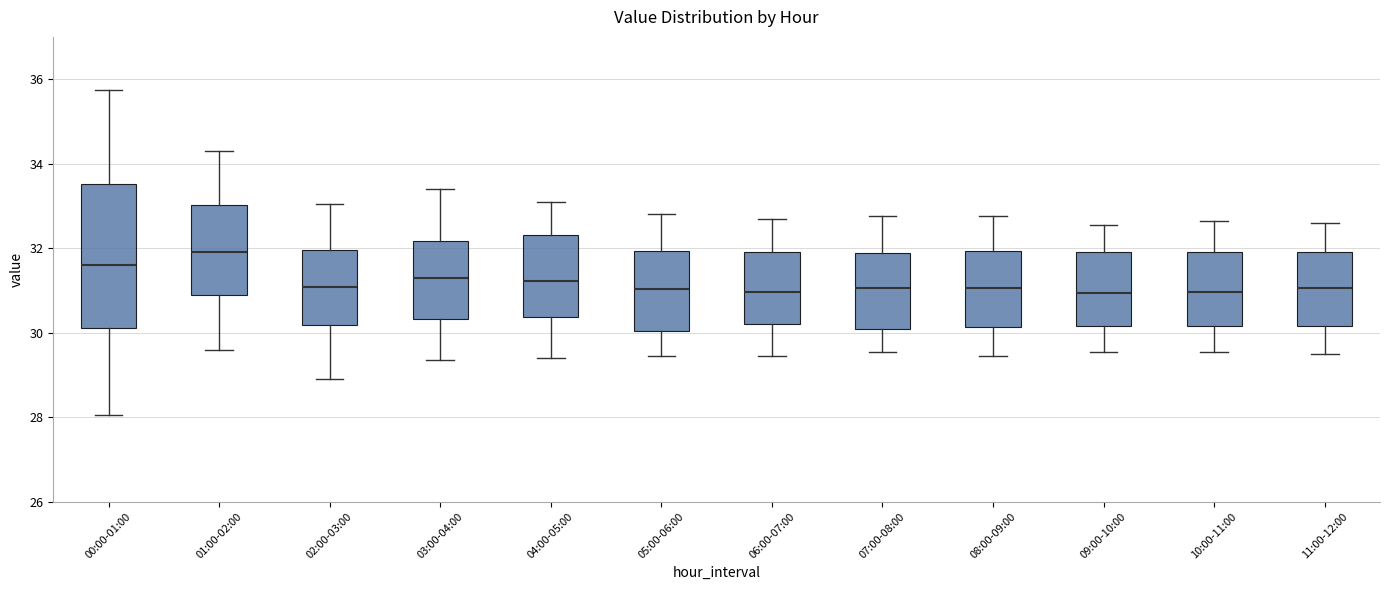

Where does the median line of the box for 03:00-04:00 sit on the y-axis? The values are not printed on the chart, so give them approximately, as read against the axis.

31.4